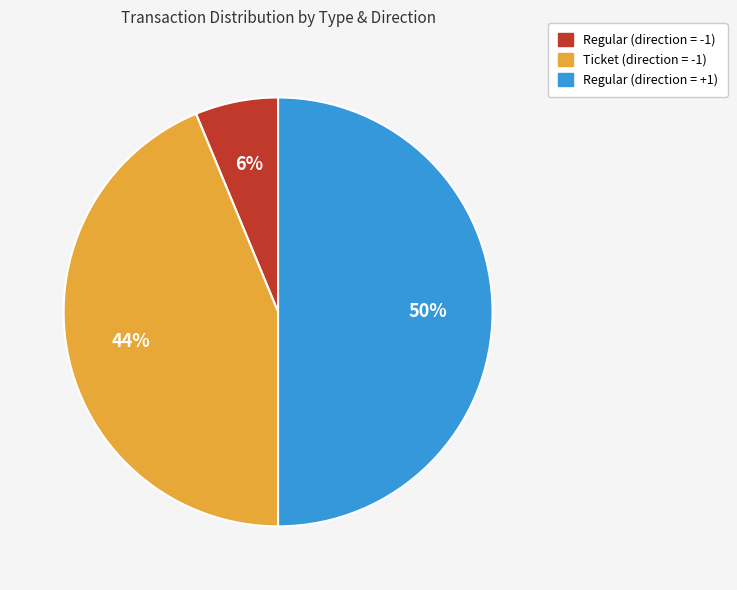

How many segments does this pie chart have?

3